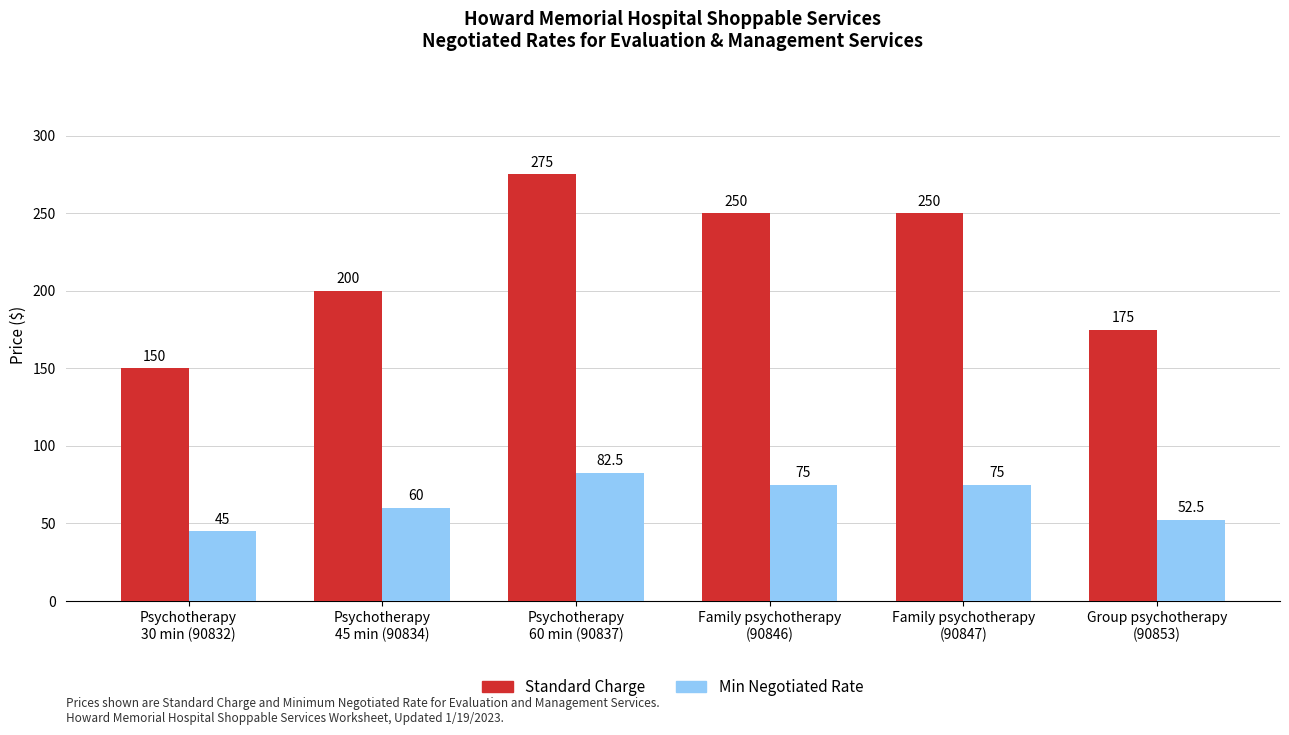

What are all the series names shown in the legend?

Standard Charge, Min Negotiated Rate